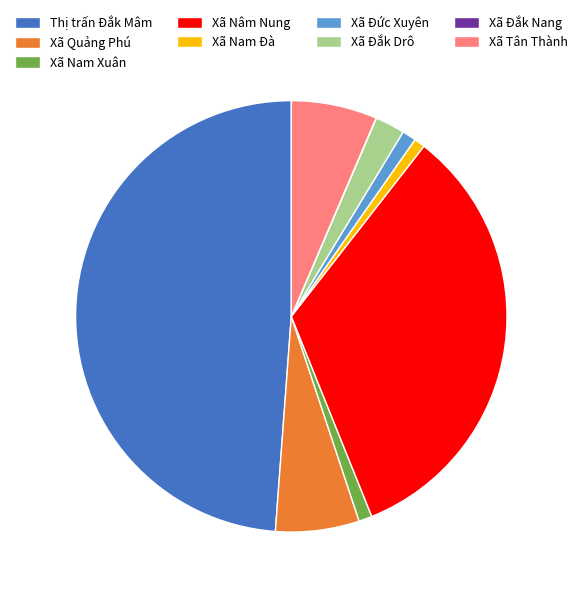

Which category has the biggest portion of the pie?

Thị trấn Đắk Mâm